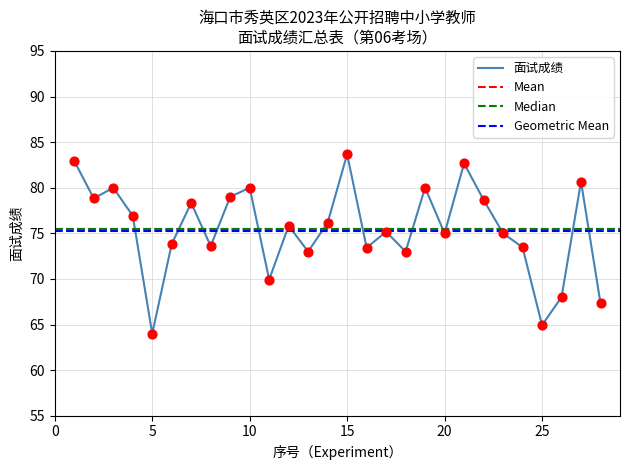

What is the change in value from 5 to 11?

+5.9